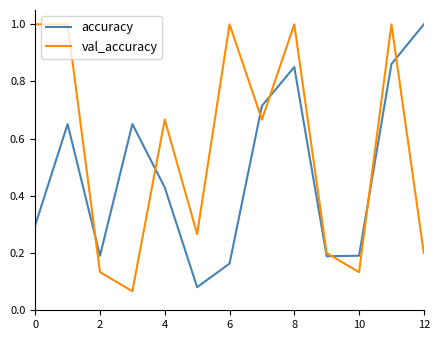

Which series ends up on top after the final intersection of accuracy and val_accuracy?

accuracy